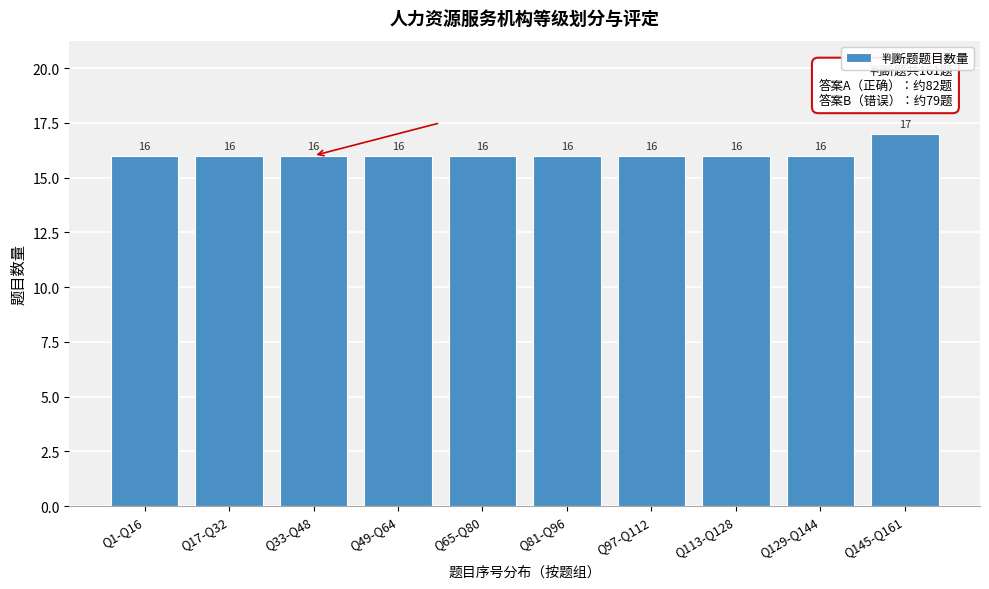

Reading right to left, what are all the values shown in this chart?

Q145-Q161=17	Q129-Q144=16	Q113-Q128=16	Q97-Q112=16	Q81-Q96=16	Q65-Q80=16	Q49-Q64=16	Q33-Q48=16	Q17-Q32=16	Q1-Q16=16